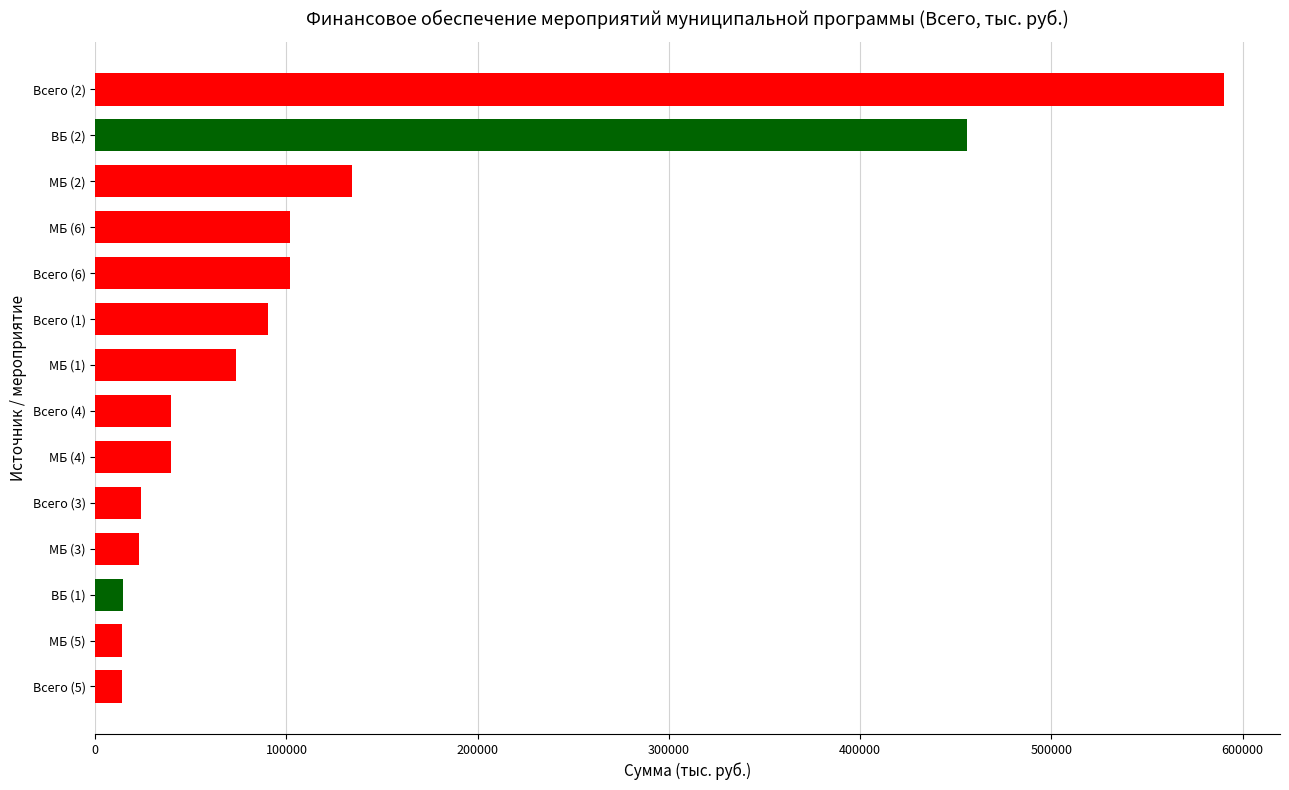

Which has a higher value, МБ (3) or Всего (6)?

Всего (6)